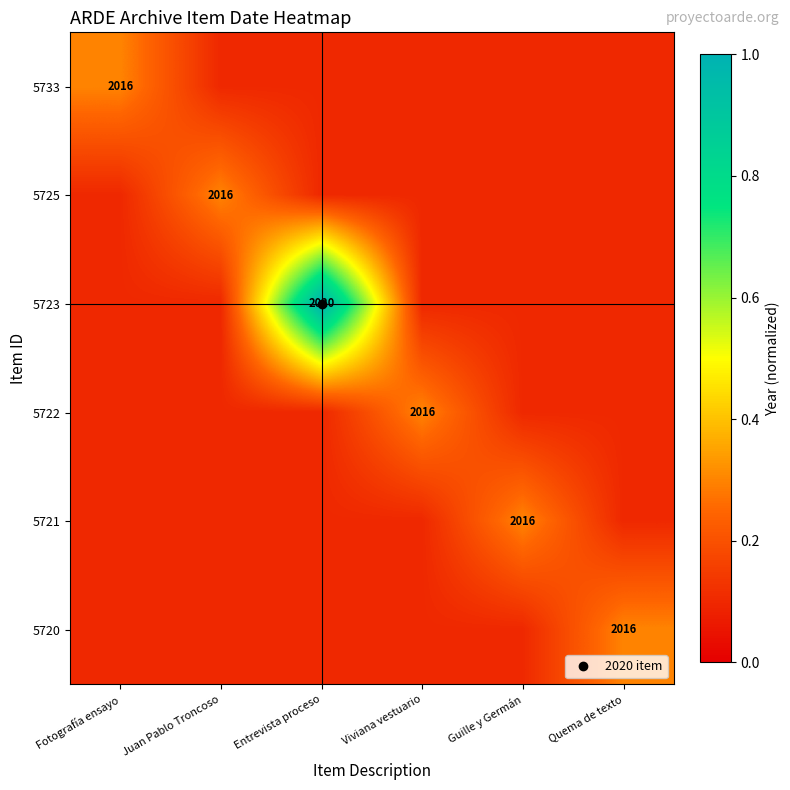

True or false: 5720 has a value of 0.0 at Guille y Germán.

False